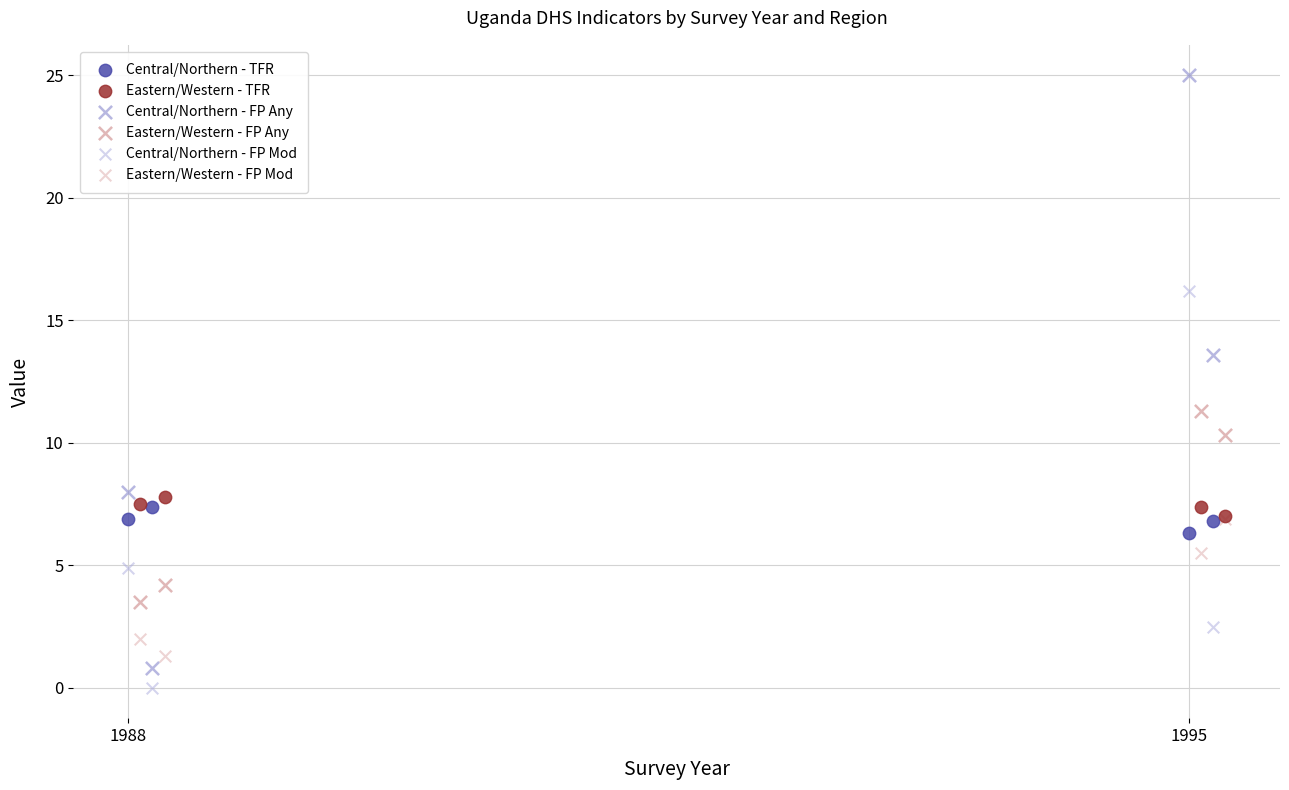

Which series contains the highest Y value?

Central/Northern - FP Any